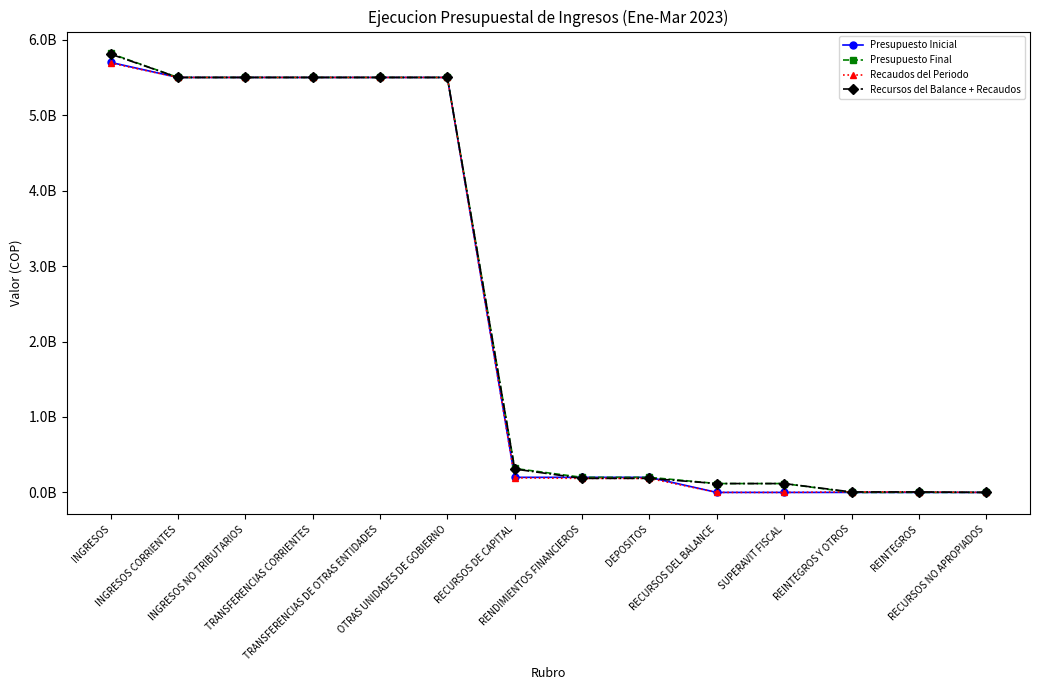

Which series has the widest spread of values?

Presupuesto Final